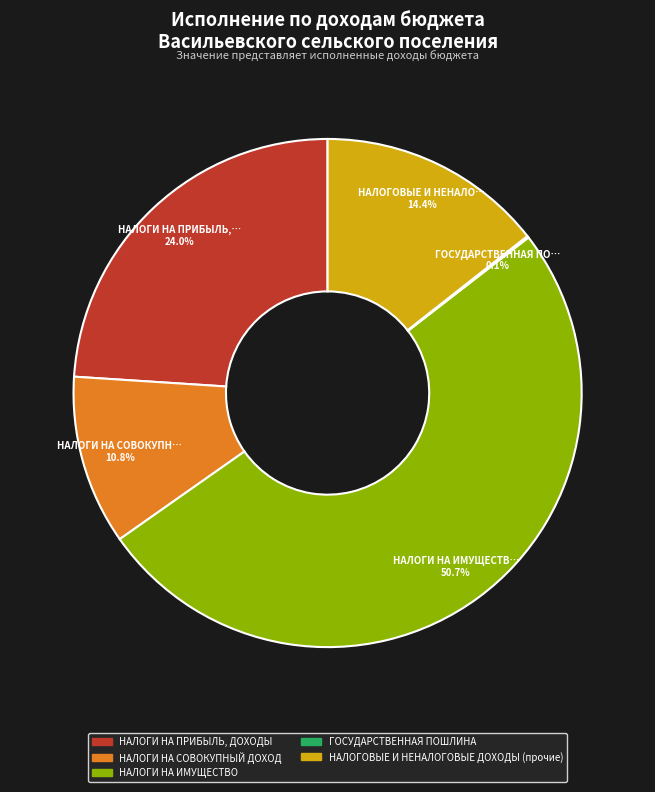

What is the majority slice?

НАЛОГИ НА ИМУЩЕСТВО